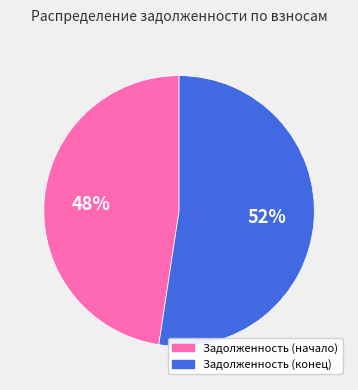

To the nearest percent, what portion does Задолженность (конец) represent?

52%